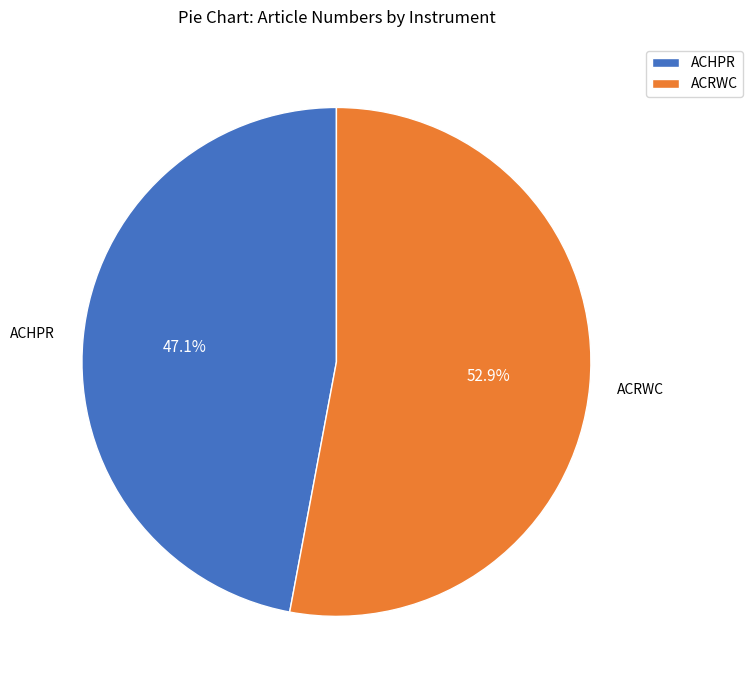

Which slice is the smallest?

ACHPR